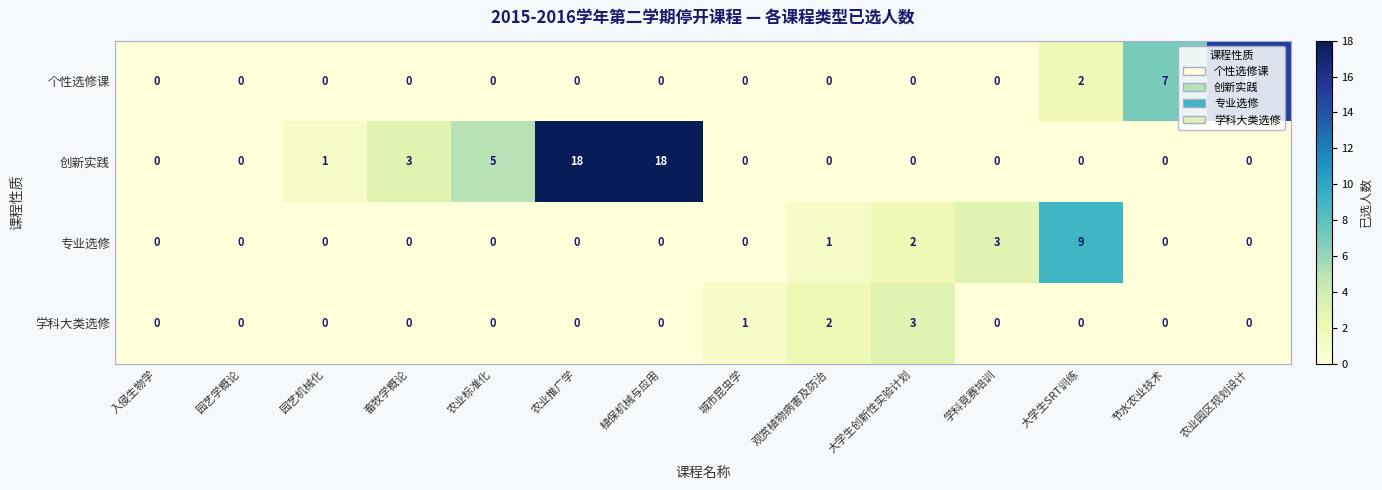

What is the sum of all 专业选修 values?

15